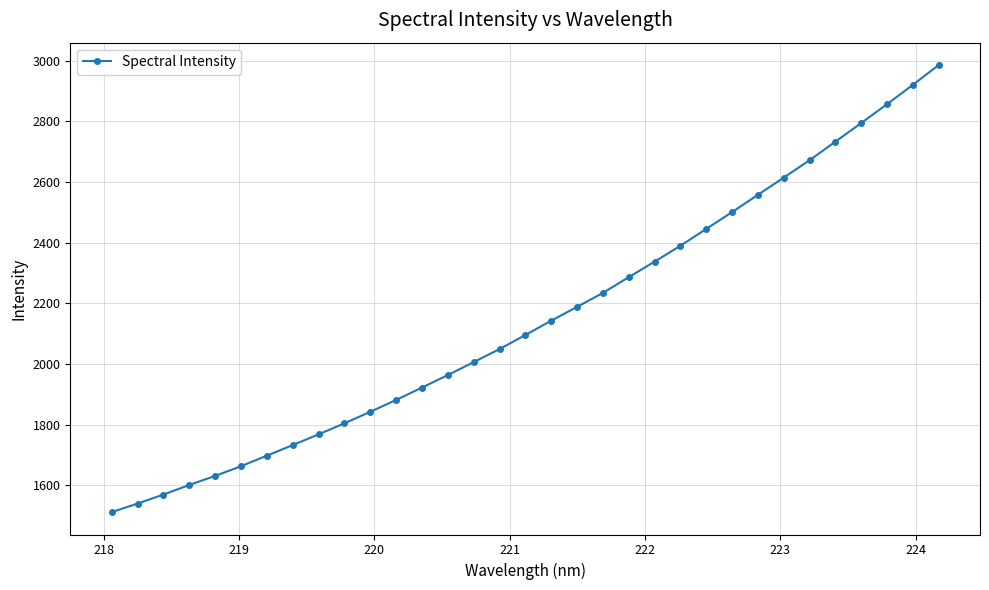

What is the sum of all values?

70942.5